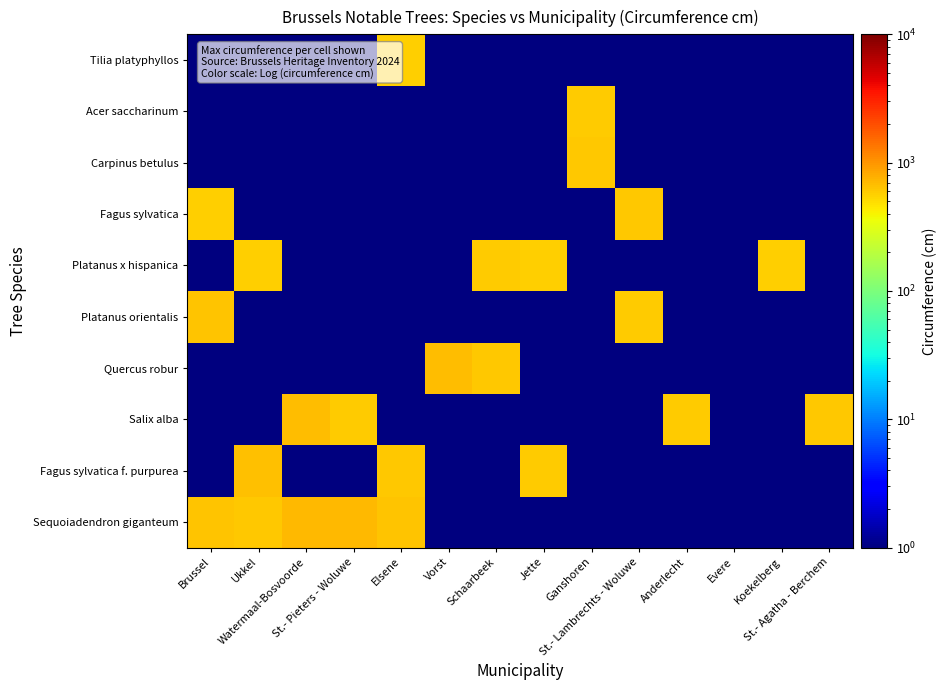

Reading left to right, what are all the values shown in this chart?

Sequoiadendron giganteum: Brussel=645.0	Ukkel=620.0	Watermaal-Bosvoorde=703.0	St.- Pieters - Woluwe=702.0	Elsene=630.0	Vorst=0.5	Schaarbeek=0.5	Jette=0.5	Ganshoren=0.5	St.- Lambrechts - Woluwe=0.5	Anderlecht=0.5	Evere=0.5	Koekelberg=0.5	St.- Agatha - Berchem=0.5
Fagus sylvatica f. purpurea: Brussel=0.5	Ukkel=660.0	Watermaal-Bosvoorde=0.5	St.- Pieters - Woluwe=0.5	Elsene=620.0	Vorst=0.5	Schaarbeek=0.5	Jette=586.0	Ganshoren=0.5	St.- Lambrechts - Woluwe=0.5	Anderlecht=0.5	Evere=0.5	Koekelberg=0.5	St.- Agatha - Berchem=0.5
Salix alba: Brussel=0.5	Ukkel=0.5	Watermaal-Bosvoorde=691.0	St.- Pieters - Woluwe=590.0	Elsene=0.5	Vorst=0.5	Schaarbeek=0.5	Jette=0.5	Ganshoren=0.5	St.- Lambrechts - Woluwe=0.5	Anderlecht=590.0	Evere=0.5	Koekelberg=0.5	St.- Agatha - Berchem=610.0
Quercus robur: Brussel=0.5	Ukkel=0.5	Watermaal-Bosvoorde=0.5	St.- Pieters - Woluwe=0.5	Elsene=0.5	Vorst=680.0	Schaarbeek=610.0	Jette=0.5	Ganshoren=0.5	St.- Lambrechts - Woluwe=0.5	Anderlecht=0.5	Evere=0.5	Koekelberg=0.5	St.- Agatha - Berchem=0.5
Platanus orientalis: Brussel=648.0	Ukkel=0.5	Watermaal-Bosvoorde=0.5	St.- Pieters - Woluwe=0.5	Elsene=0.5	Vorst=0.5	Schaarbeek=0.5	Jette=0.5	Ganshoren=0.5	St.- Lambrechts - Woluwe=595.0	Anderlecht=0.5	Evere=0.5	Koekelberg=0.5	St.- Agatha - Berchem=0.5
Platanus x hispanica: Brussel=0.5	Ukkel=580.0	Watermaal-Bosvoorde=0.5	St.- Pieters - Woluwe=0.5	Elsene=0.5	Vorst=0.5	Schaarbeek=602.0	Jette=580.0	Ganshoren=0.5	St.- Lambrechts - Woluwe=0.5	Anderlecht=0.5	Evere=0.5	Koekelberg=580.0	St.- Agatha - Berchem=0.5
Fagus sylvatica: Brussel=582.0	Ukkel=0.5	Watermaal-Bosvoorde=0.5	St.- Pieters - Woluwe=0.5	Elsene=0.5	Vorst=0.5	Schaarbeek=0.5	Jette=0.5	Ganshoren=0.5	St.- Lambrechts - Woluwe=605.0	Anderlecht=0.5	Evere=0.5	Koekelberg=0.5	St.- Agatha - Berchem=0.5
Carpinus betulus: Brussel=0.5	Ukkel=0.5	Watermaal-Bosvoorde=0.5	St.- Pieters - Woluwe=0.5	Elsene=0.5	Vorst=0.5	Schaarbeek=0.5	Jette=0.5	Ganshoren=605.0	St.- Lambrechts - Woluwe=0.5	Anderlecht=0.5	Evere=0.5	Koekelberg=0.5	St.- Agatha - Berchem=0.5
Acer saccharinum: Brussel=0.5	Ukkel=0.5	Watermaal-Bosvoorde=0.5	St.- Pieters - Woluwe=0.5	Elsene=0.5	Vorst=0.5	Schaarbeek=0.5	Jette=0.5	Ganshoren=603.0	St.- Lambrechts - Woluwe=0.5	Anderlecht=0.5	Evere=0.5	Koekelberg=0.5	St.- Agatha - Berchem=0.5
Tilia platyphyllos: Brussel=0.5	Ukkel=0.5	Watermaal-Bosvoorde=0.5	St.- Pieters - Woluwe=0.5	Elsene=581.0	Vorst=0.5	Schaarbeek=0.5	Jette=0.5	Ganshoren=0.5	St.- Lambrechts - Woluwe=0.5	Anderlecht=0.5	Evere=0.5	Koekelberg=0.5	St.- Agatha - Berchem=0.5